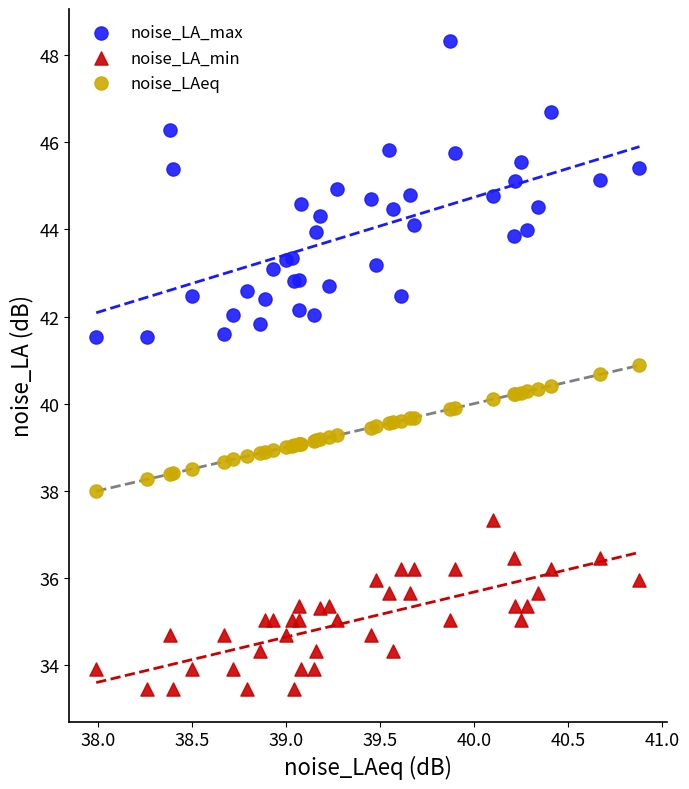

Which series has the widest spread of Y values?

noise_LA_max